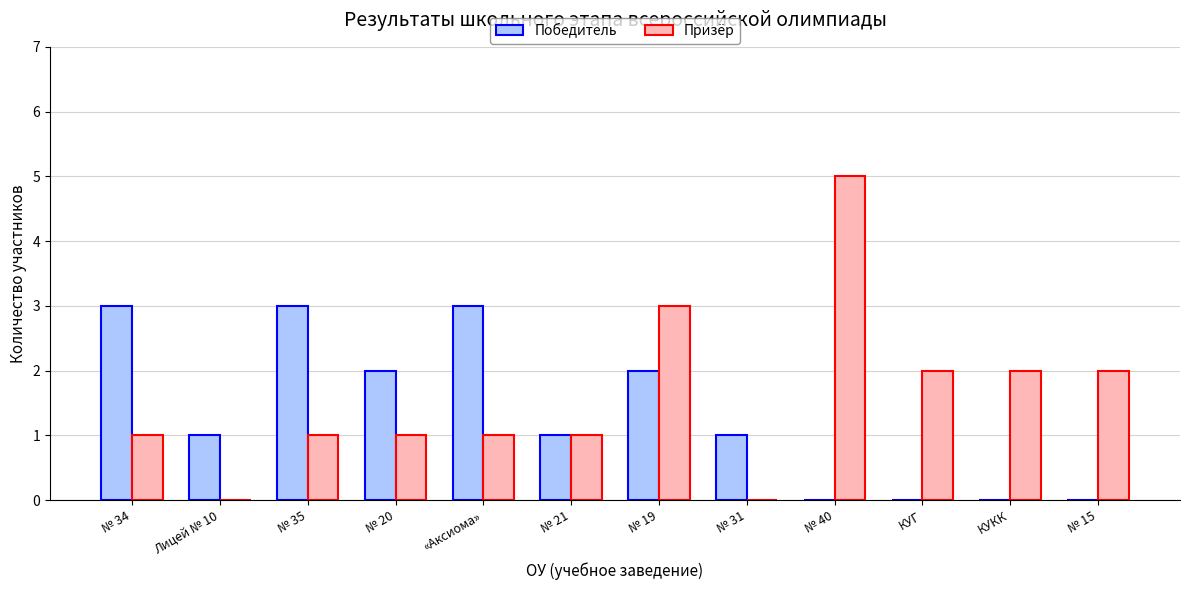

Is the value of Призёр at Лицей № 10 greater than the value of Победитель at № 34?

No